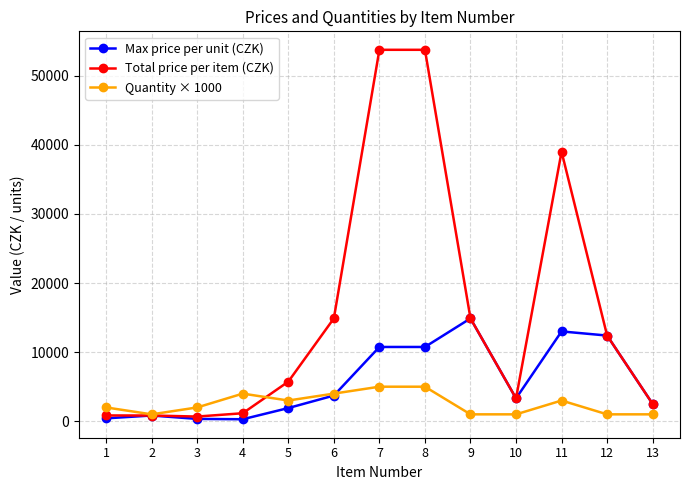

Which series changed the most between 1 and 7?

Total price per item (CZK)